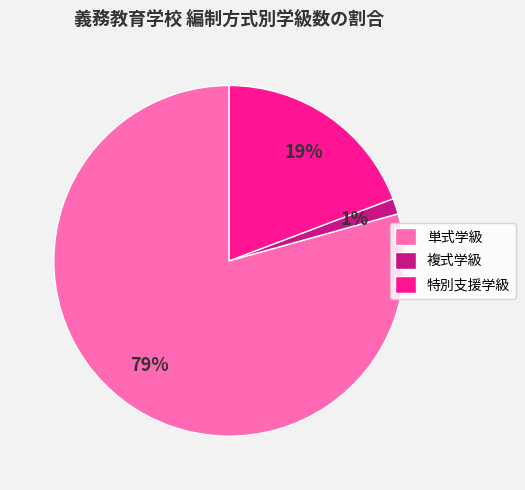

Combined, do 複式学級 and 単式学級 account for over 50%?

Yes